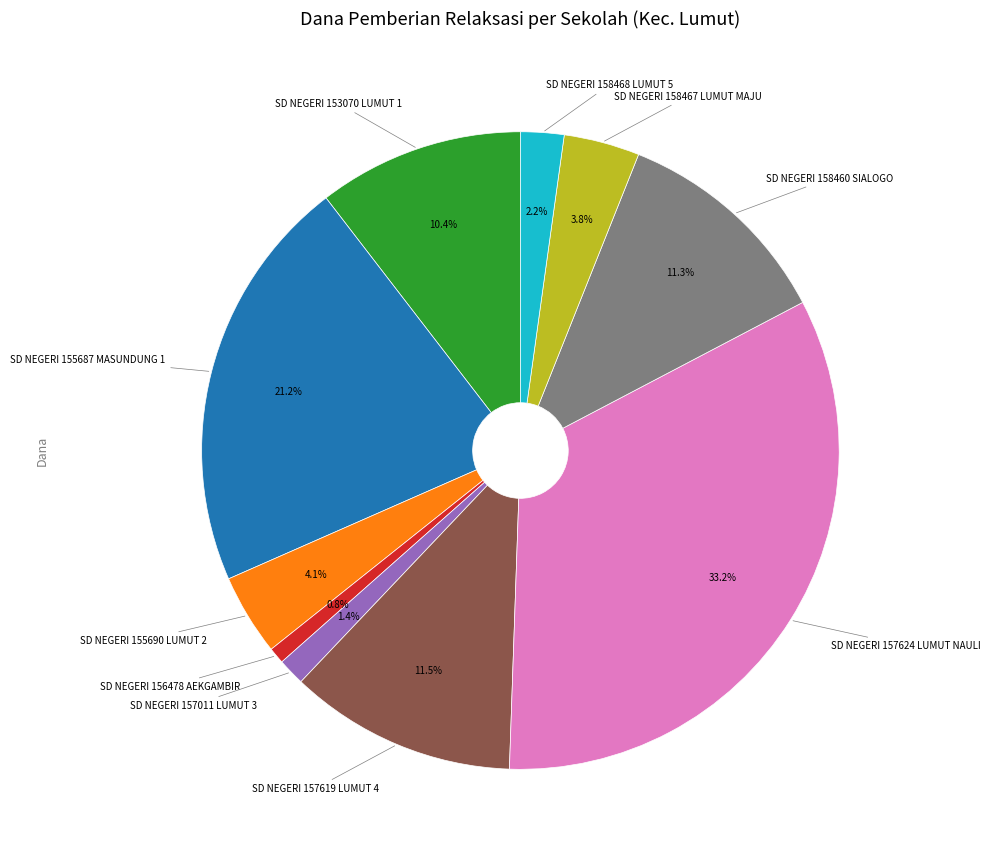

Does SD NEGERI 157619 LUMUT 4 account for over 50% of the chart?

No